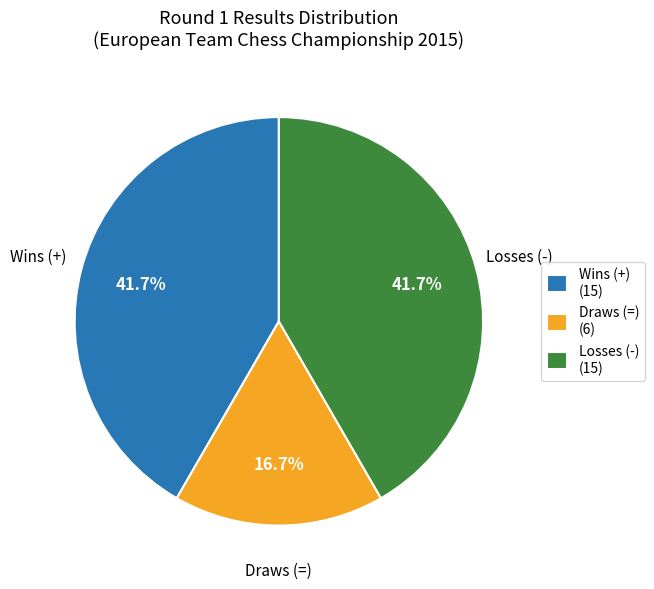

Which category has the smallest portion of the pie?

Draws (=)